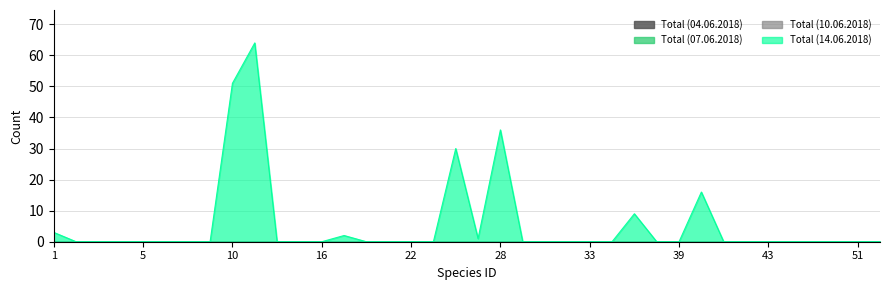

At which category is the sum across all series the highest?

12